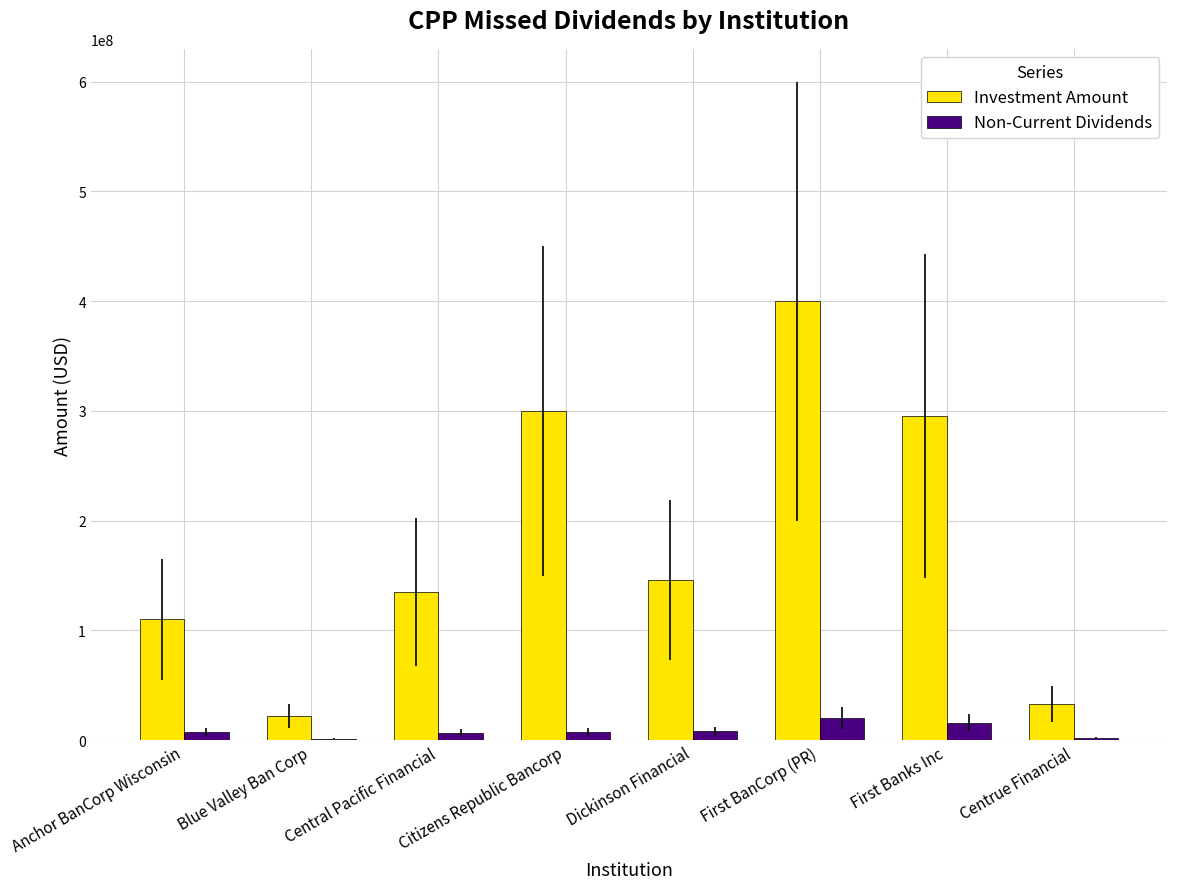

Which series has the widest spread of values?

Investment Amount